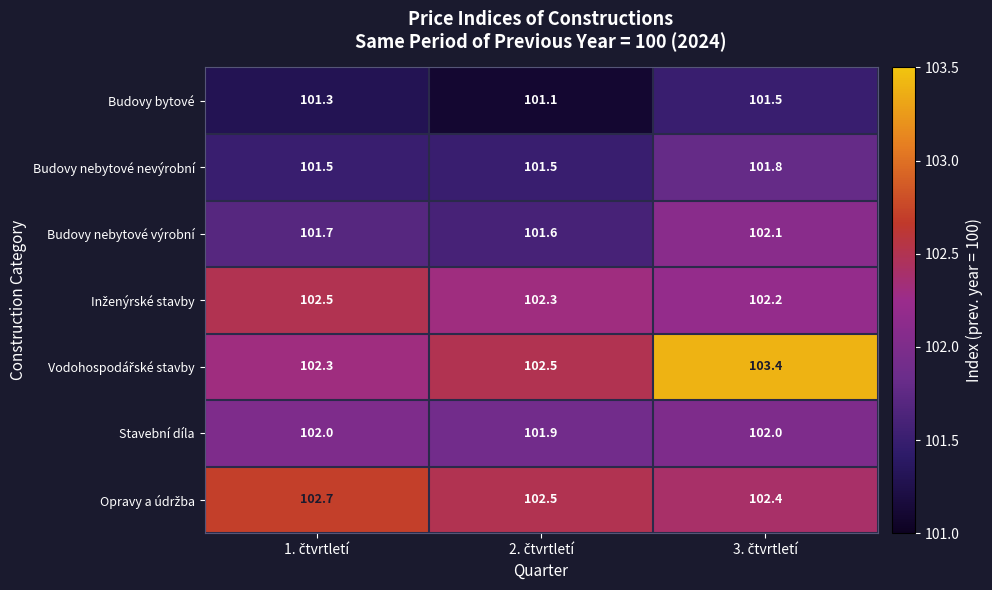

What is the average value of the Budovy nebytové výrobní series?

101.8